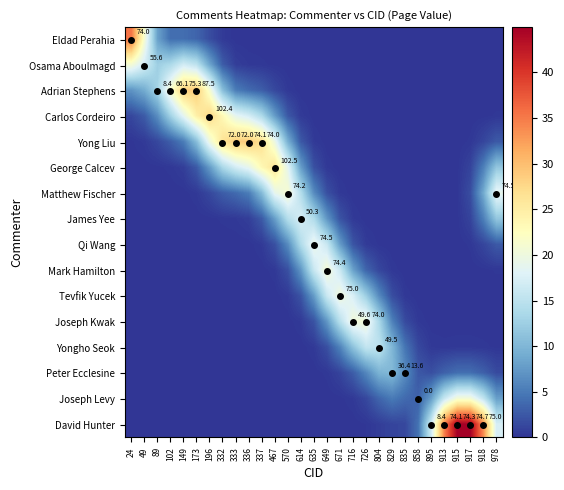

What is the difference between the highest and lowest values at 716?

20.3